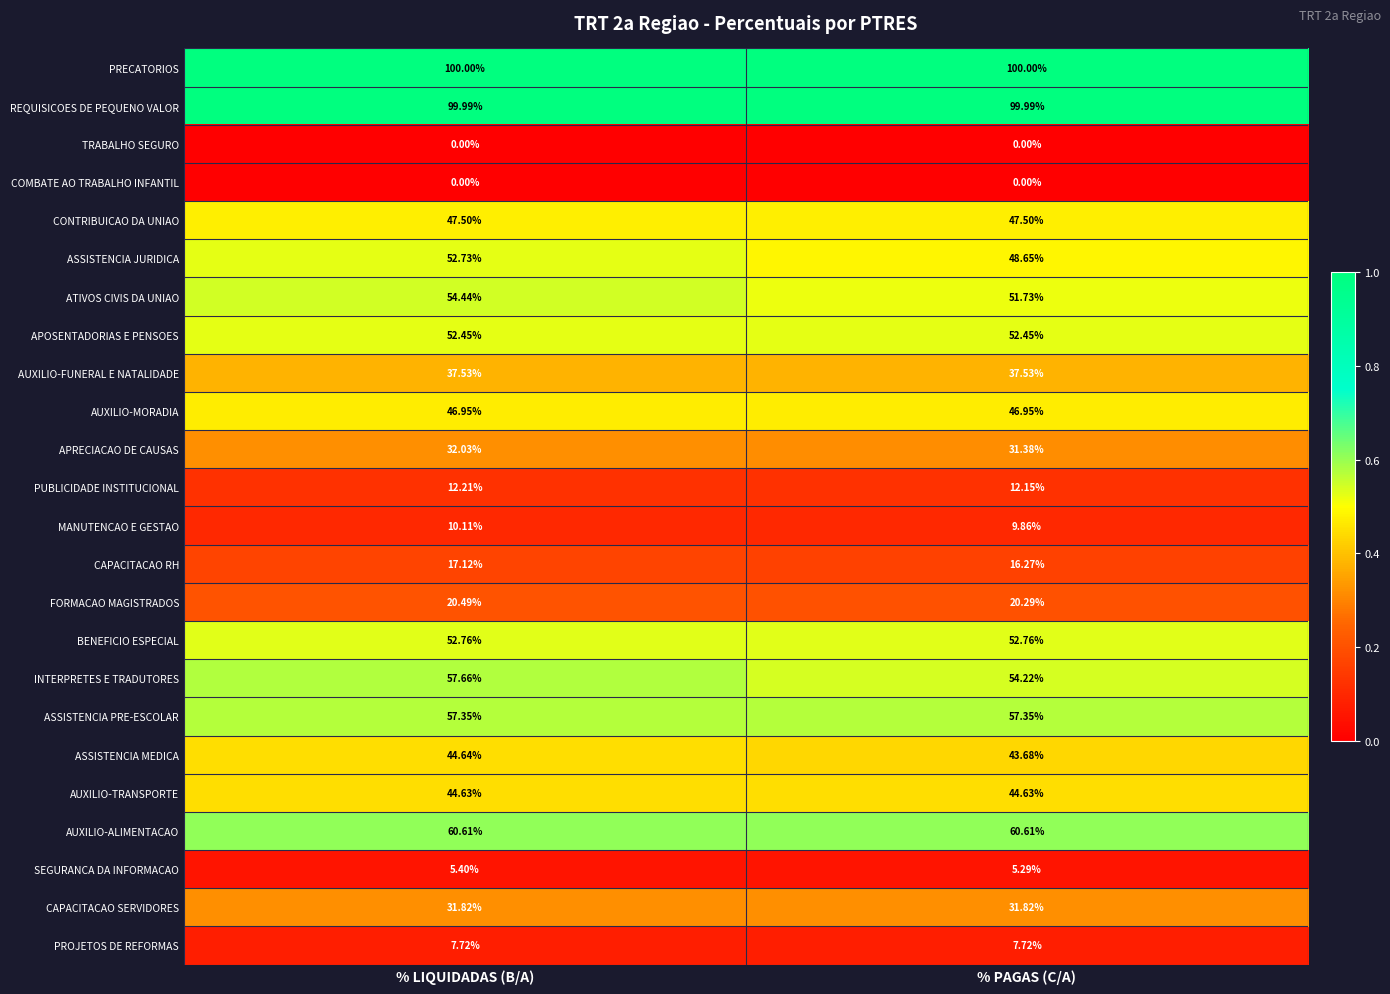

Is the value of ASSISTENCIA JURIDICA at % LIQUIDADAS (B/A) greater than the value of COMBATE AO TRABALHO INFANTIL at % PAGAS (C/A)?

Yes